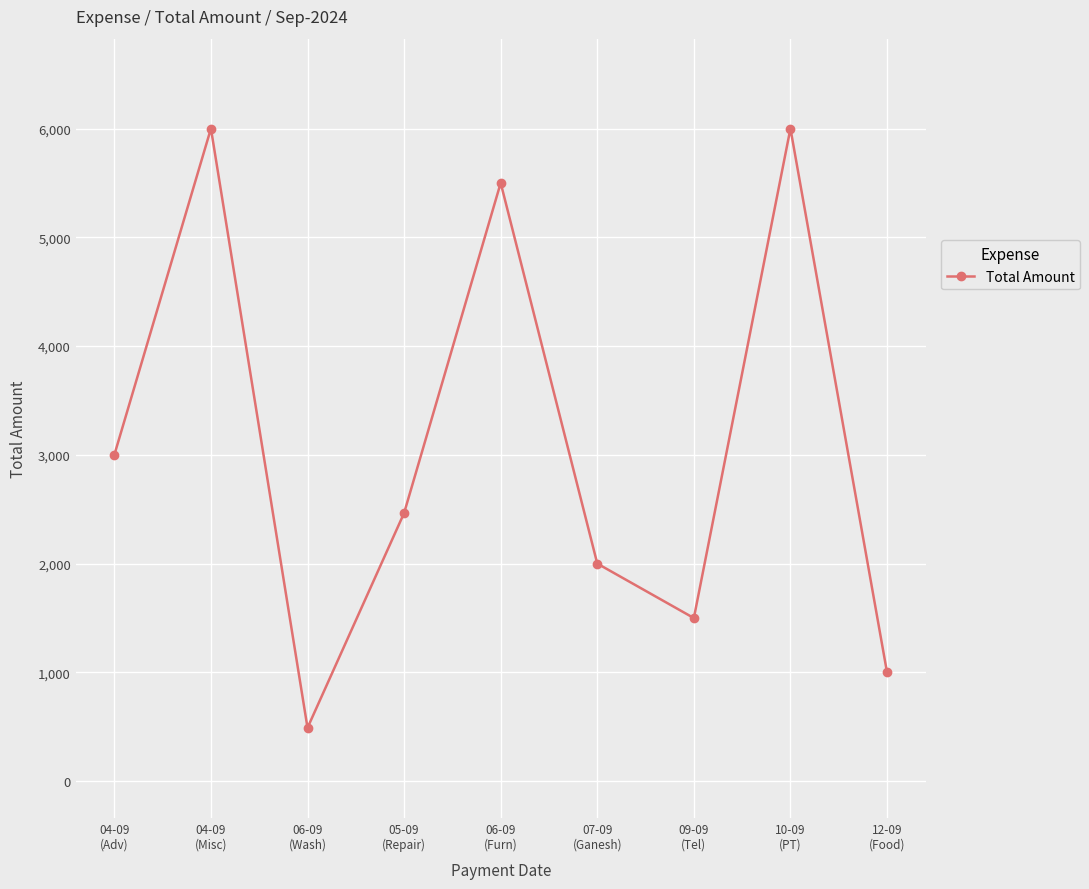

What is the difference between the second highest and minimum values?

5510